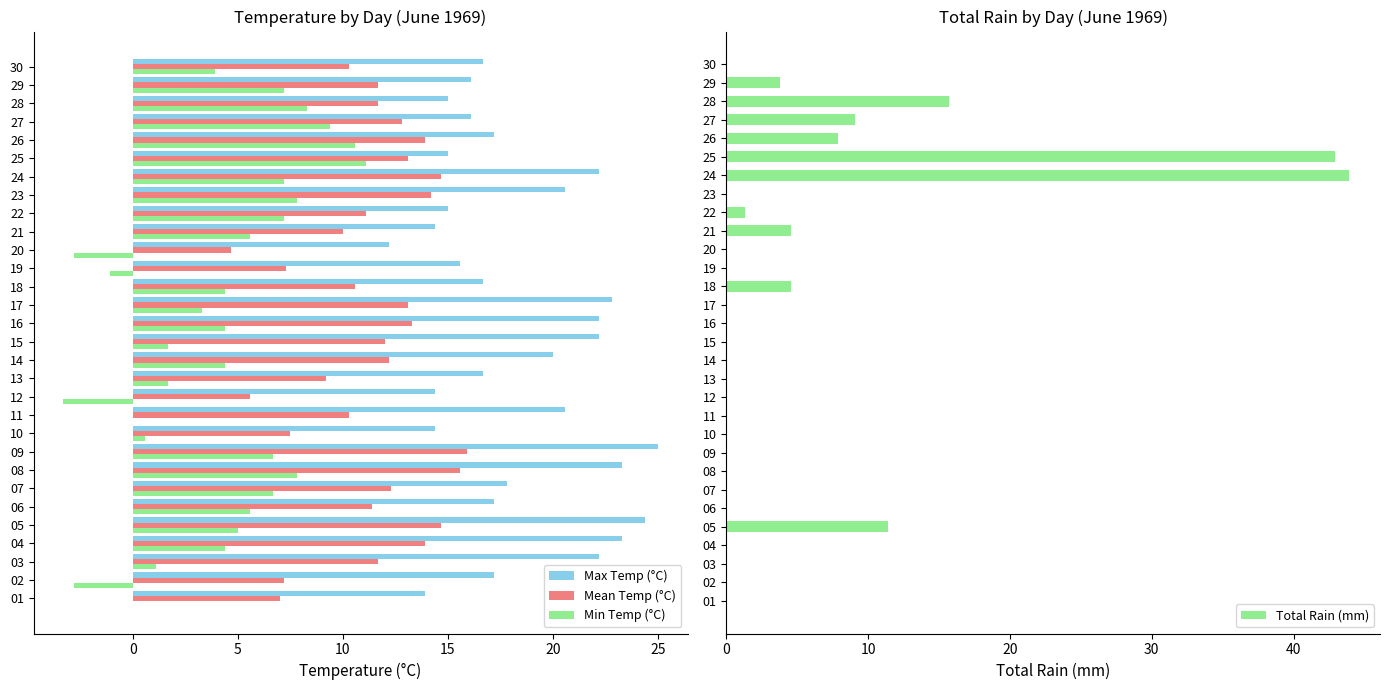

List the series in order of their peak value, highest first.

Total Rain (mm), Max Temp (°C), Mean Temp (°C), Min Temp (°C)